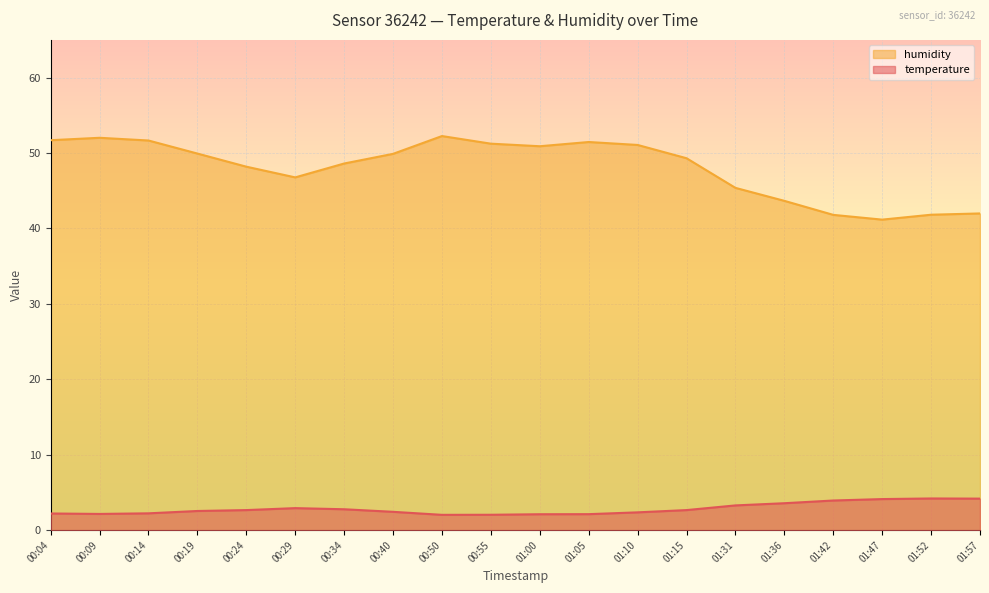

In humidity, how many points are lower than both neighbors (excluding endpoints)?

3